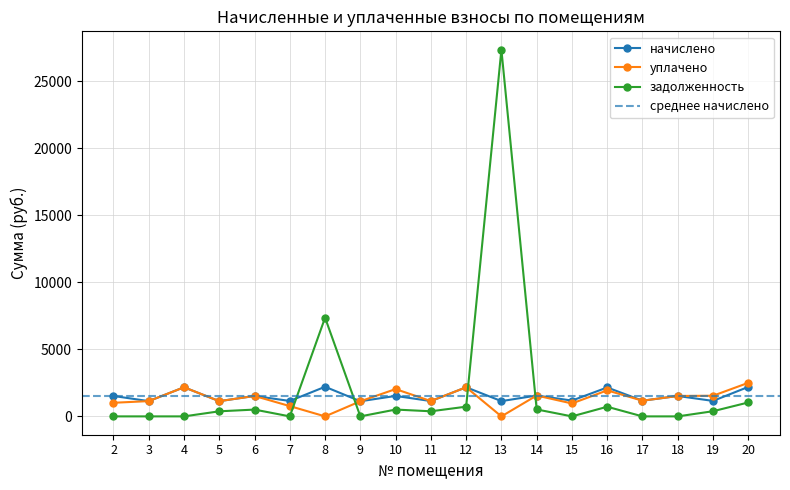

Between 2 and 11, which series saw the biggest shift?

задолженность